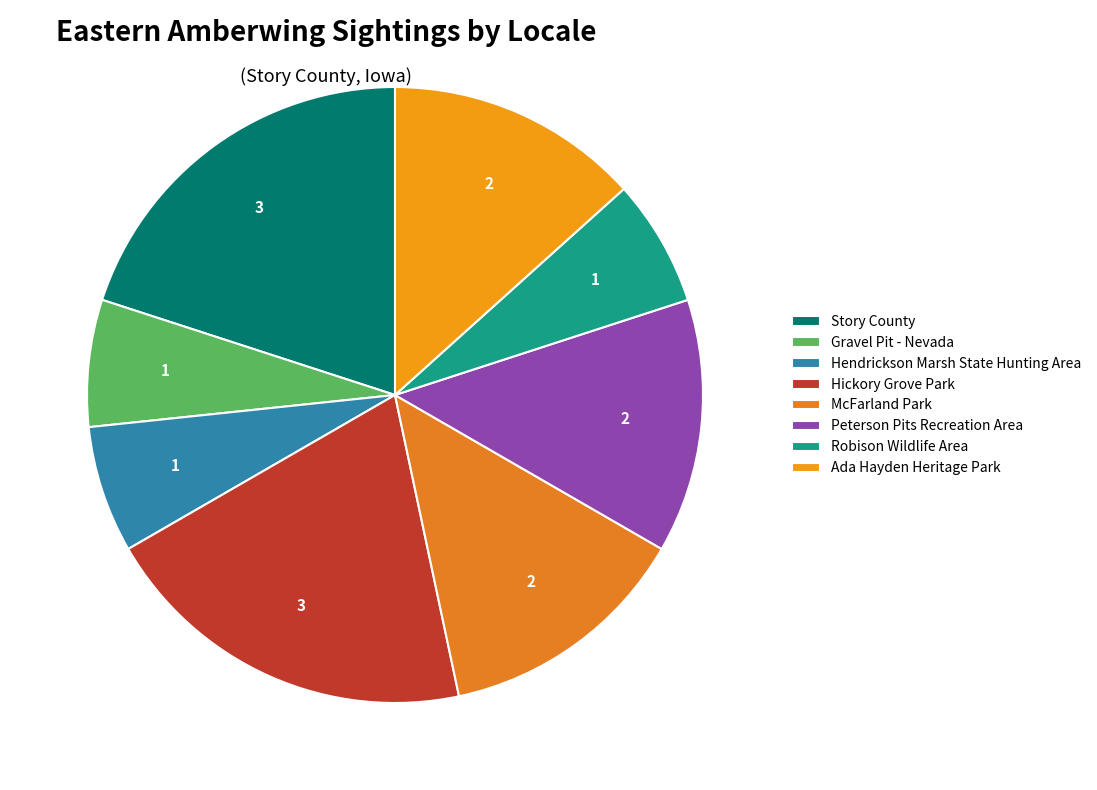

Is there any slice that represents more than half of the pie?

No